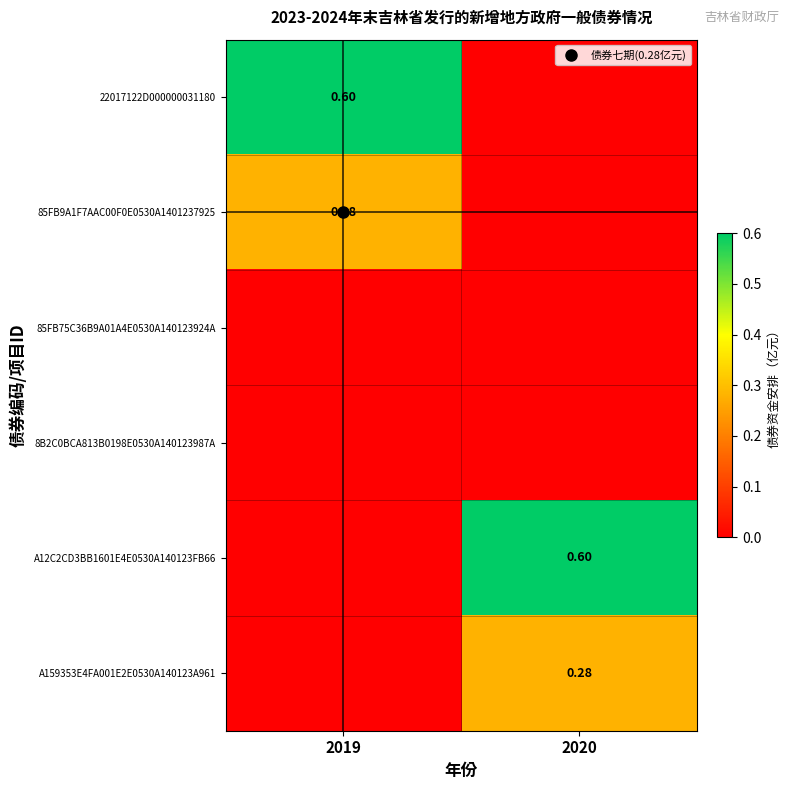

At which category is the sum across all series the highest?

2019